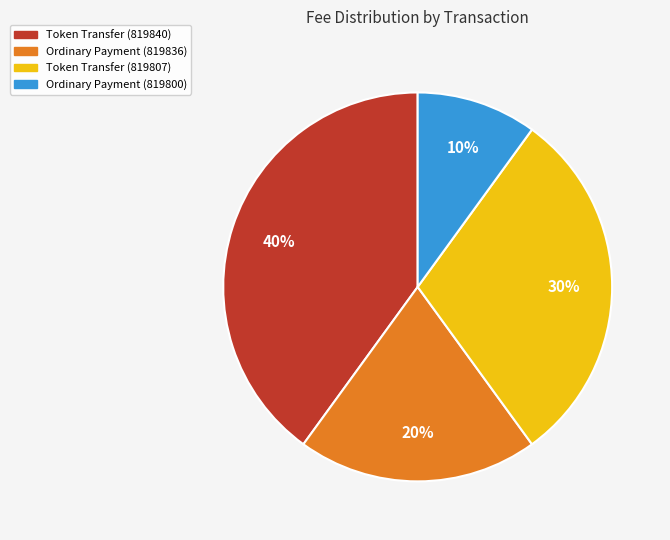

To the nearest percent, what is the difference between the largest and smallest slice percentages?

30%